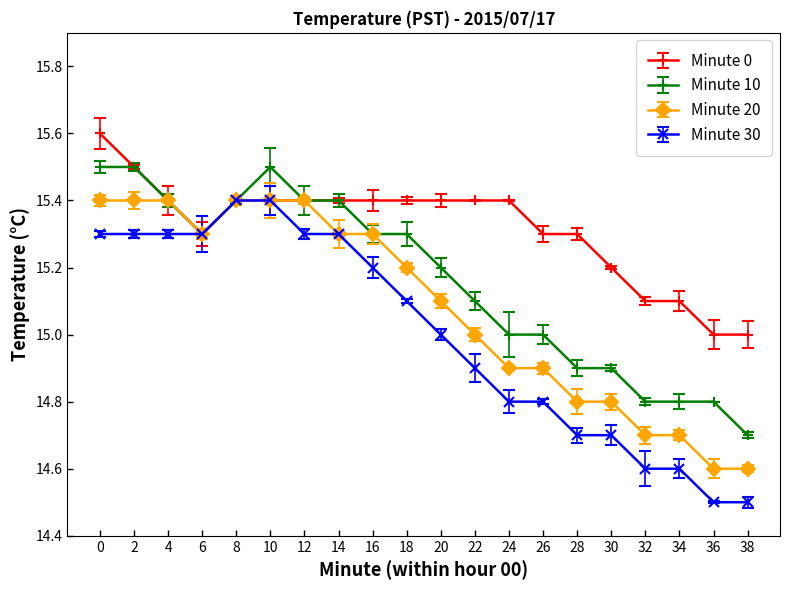

What is the average value of the Minute 30 series?

15.0